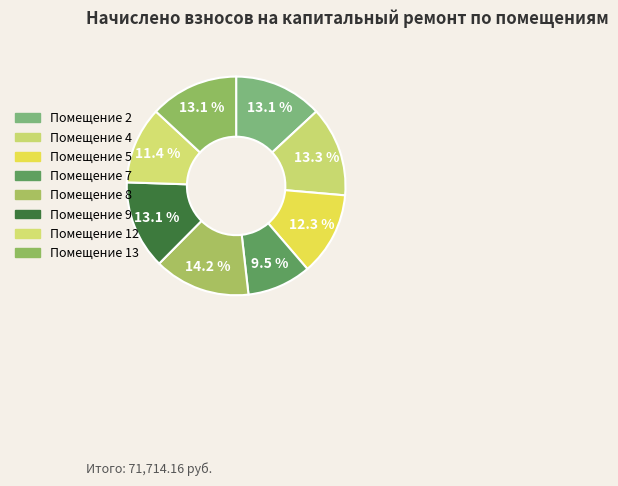

Rank the categories by value from highest to lowest.

8, 4, 2, 9, 13, 5, 12, 7